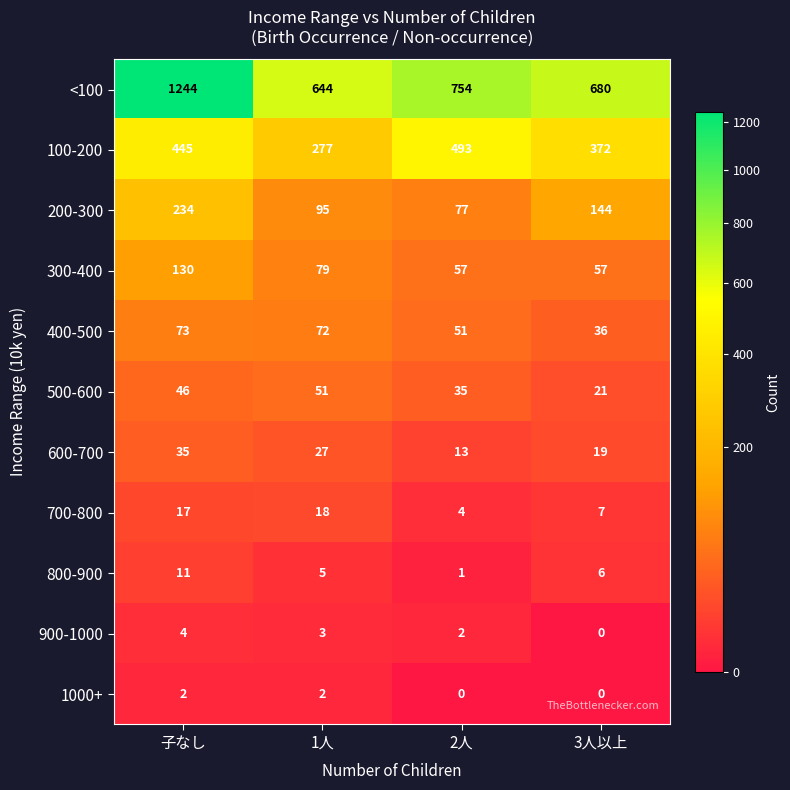

What is the maximum value shown in the chart?

1244